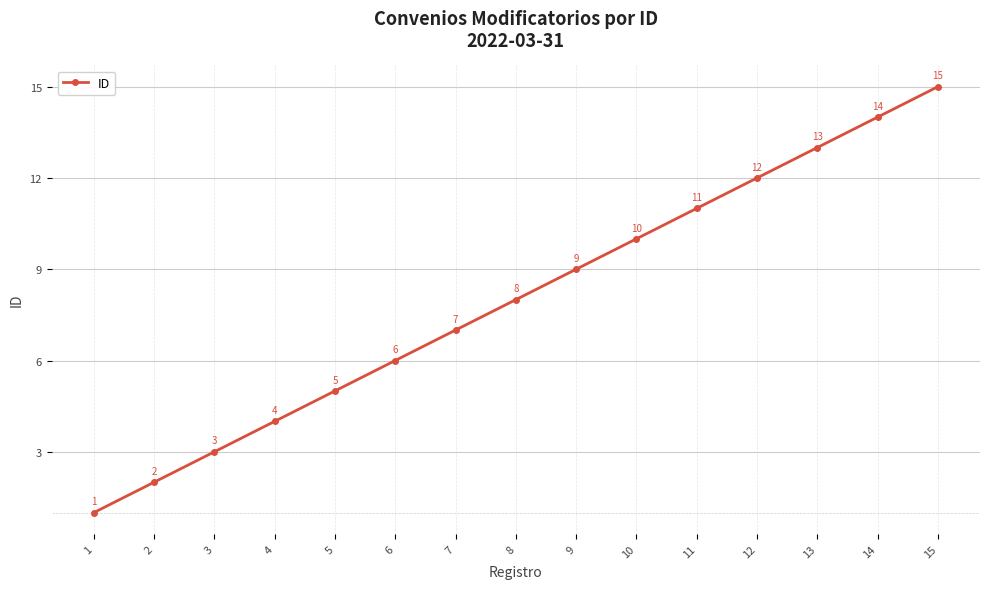

The value at 11 is 11. True or false?

True